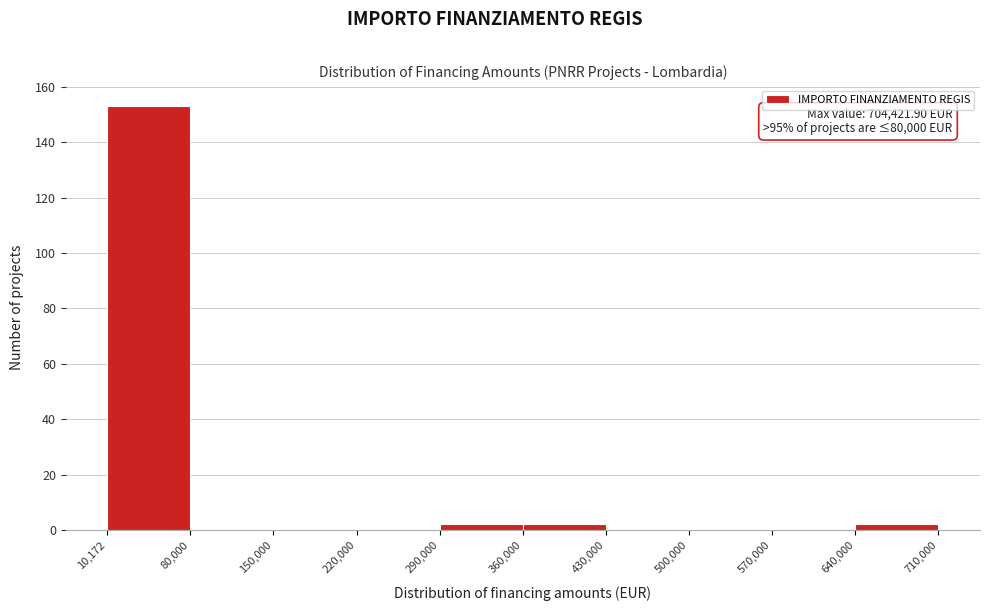

Over which range of the x-axis is the bar tallest?

10,172 to 80,000